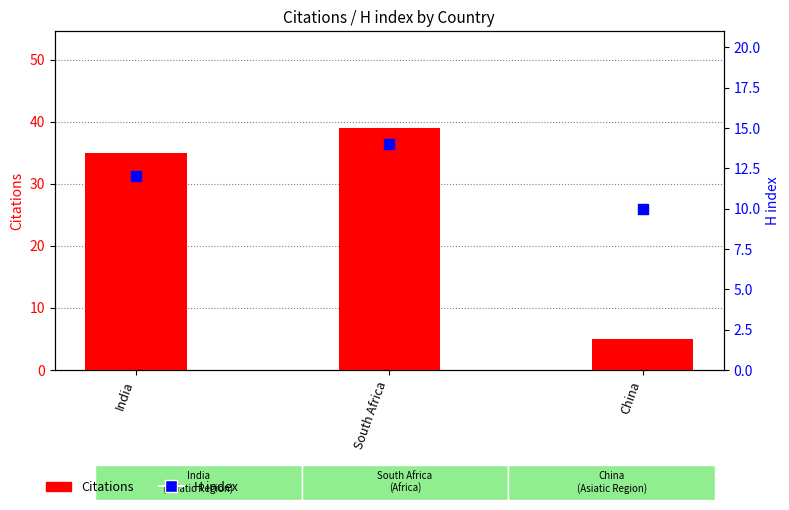

Which series has the widest spread of Y values?

Citations